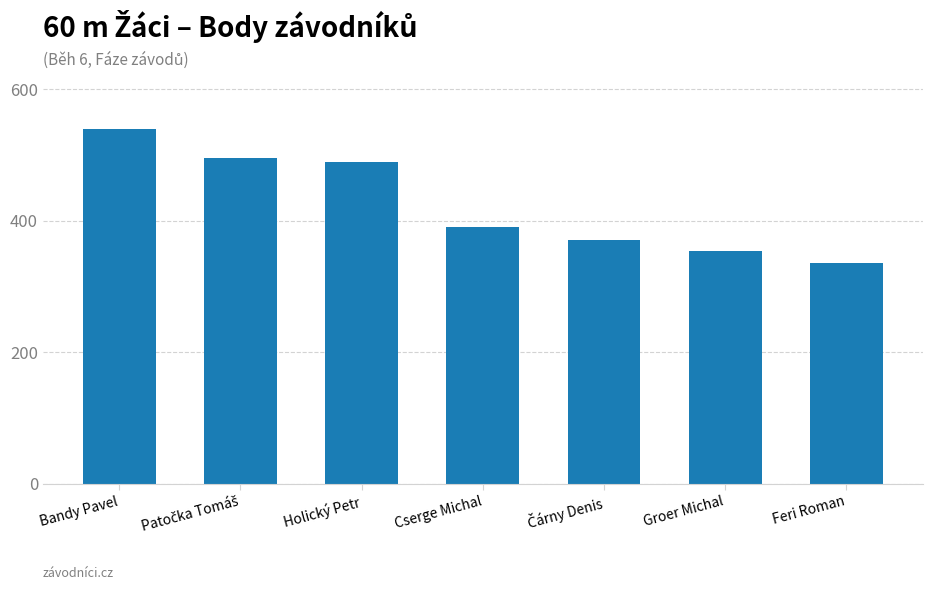

How many series are shown in this chart?

1